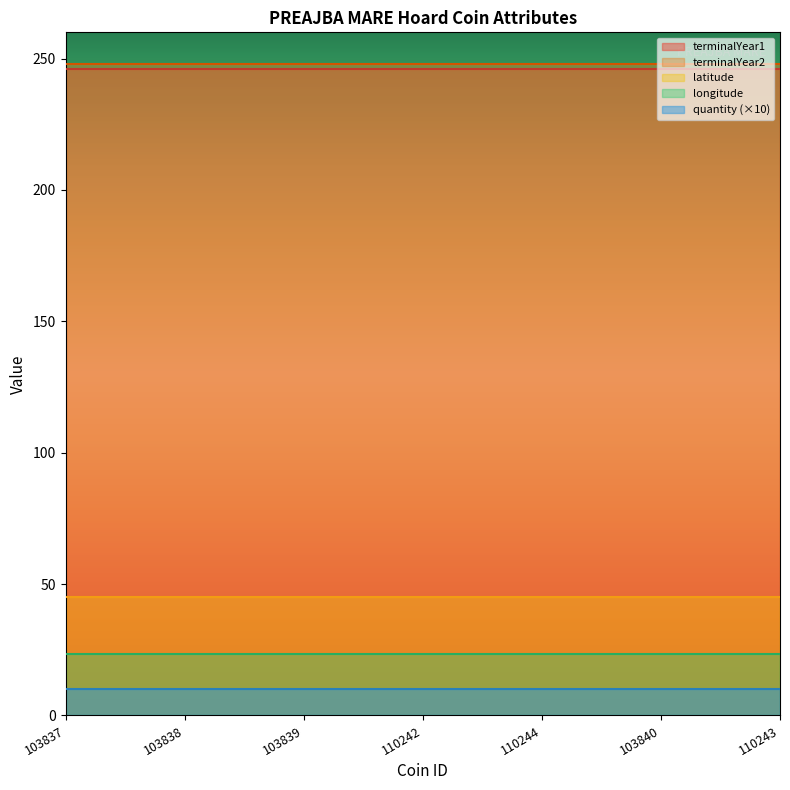

Reading left to right, extract all data points from this chart.

terminalYear1: 103837=246.0	103838=246.0	103839=246.0	110242=246.0	110244=246.0	103840=246.0	110243=246.0
terminalYear2: 103837=248.0	103838=248.0	103839=248.0	110242=248.0	110244=248.0	103840=248.0	110243=248.0
latitude: 103837=45.1	103838=45.1	103839=45.1	110242=45.1	110244=45.1	103840=45.1	110243=45.1
longitude: 103837=23.3	103838=23.3	103839=23.3	110242=23.3	110244=23.3	103840=23.3	110243=23.3
quantity: 103837=1.0	103838=1.0	103839=1.0	110242=1.0	110244=1.0	103840=1.0	110243=1.0